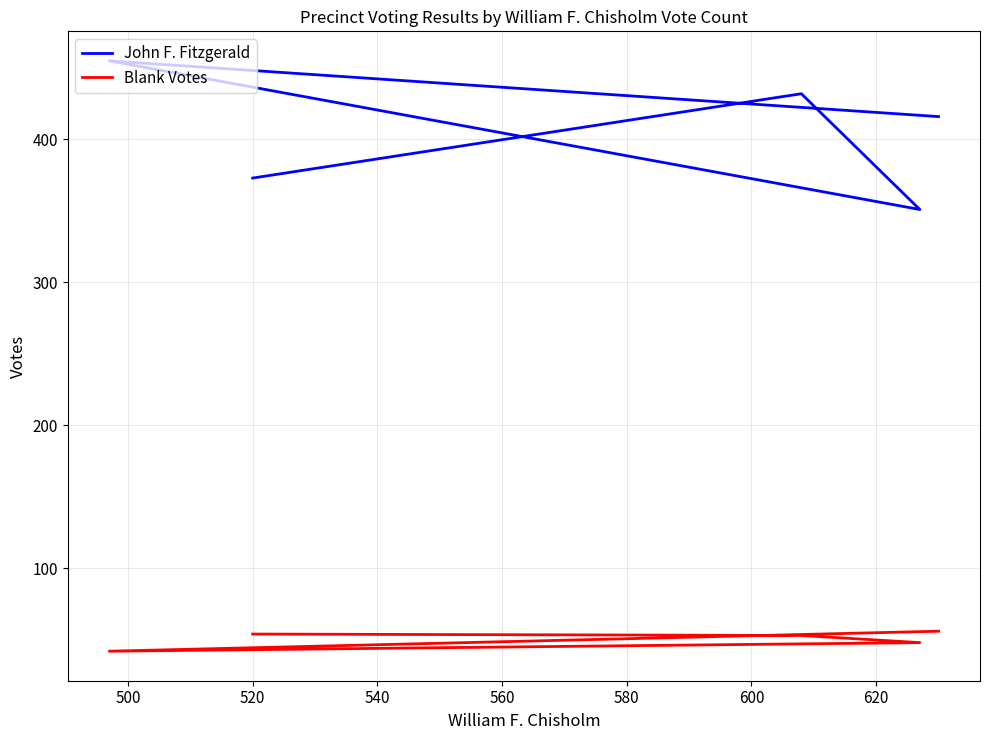

Count the number of data series in this chart.

2